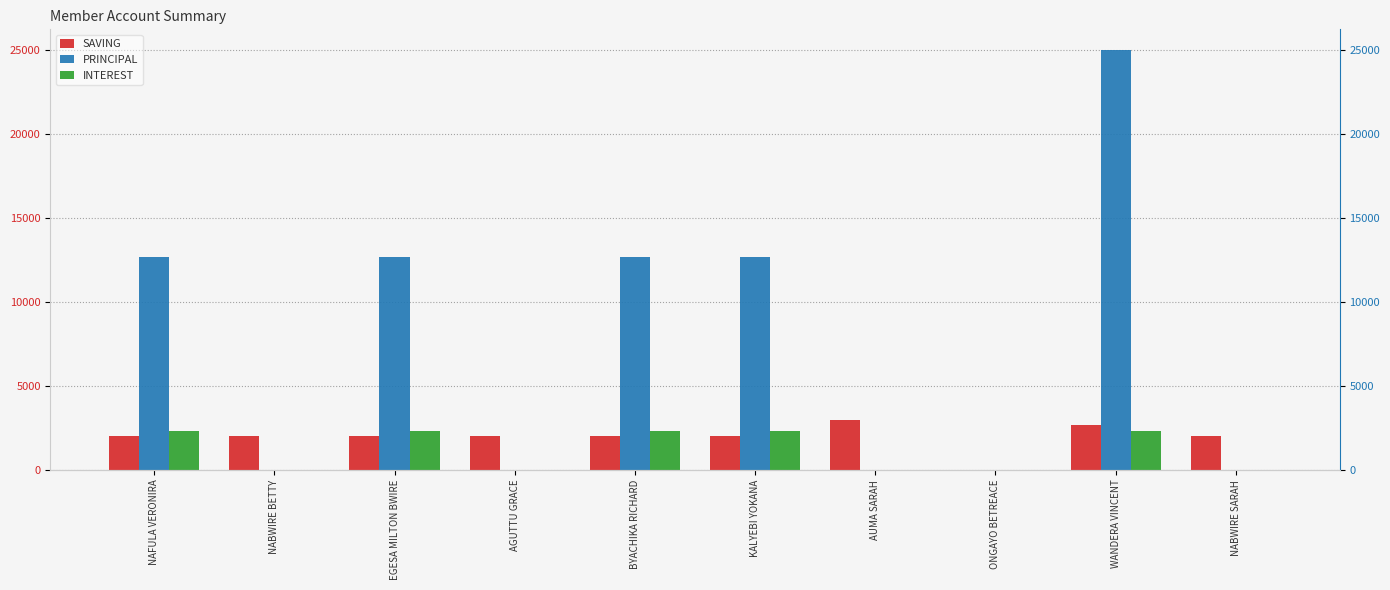

Where is SAVING nearest to the value 1500?

NAFULA VERONIRA